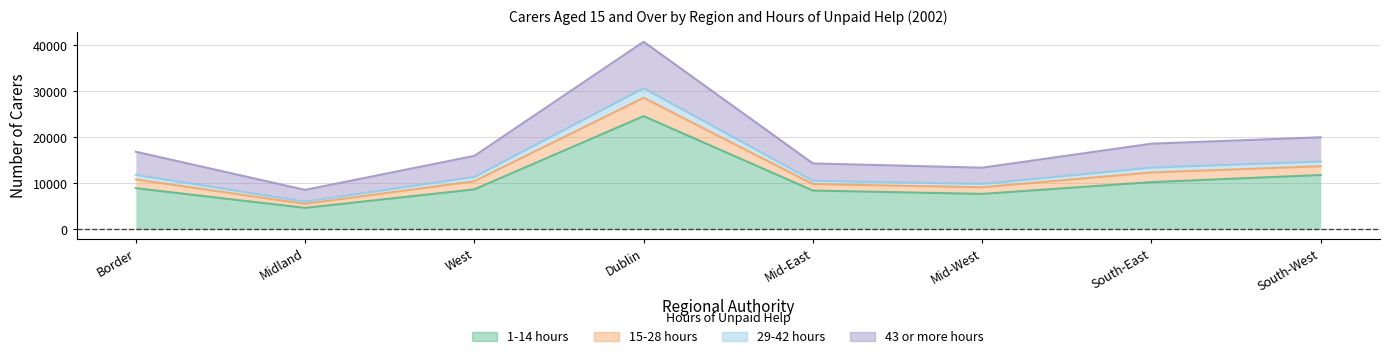

What is the label of the 6th point from the left?

Mid-West